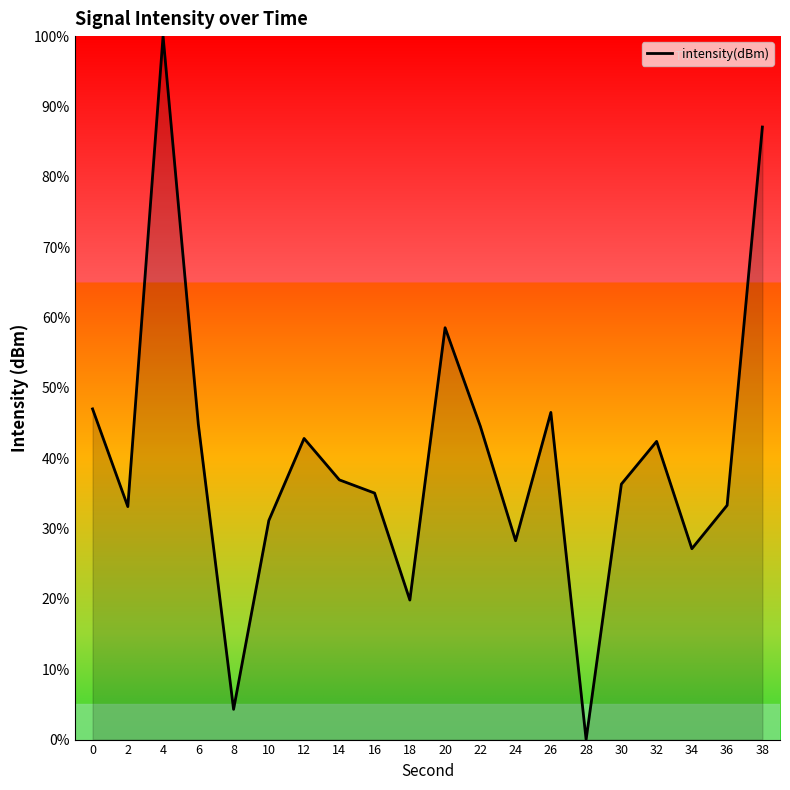

What is the change in value from 6 to 18?

-25.0